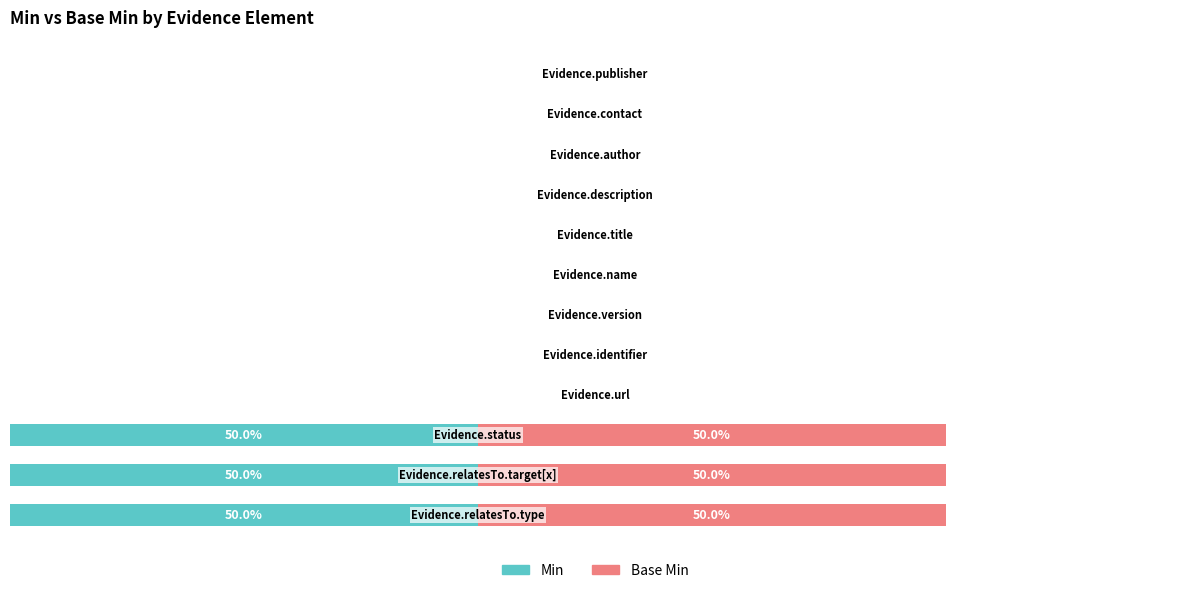

List the series in order of their peak value, highest first.

Min, Base Min